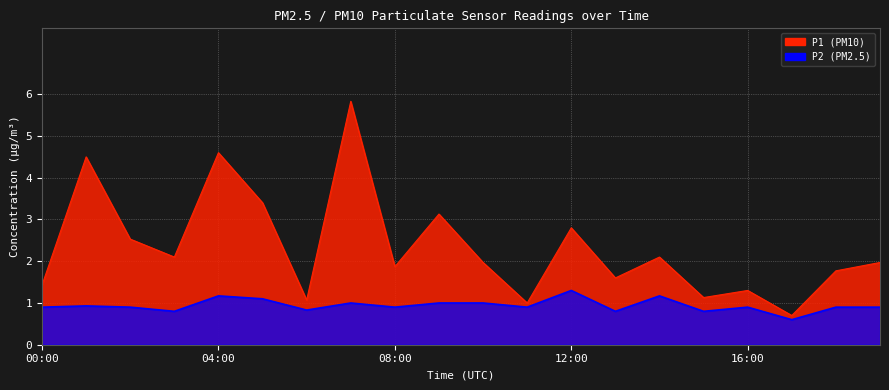

In P2, how many points are lower than both neighbors (excluding endpoints)?

7